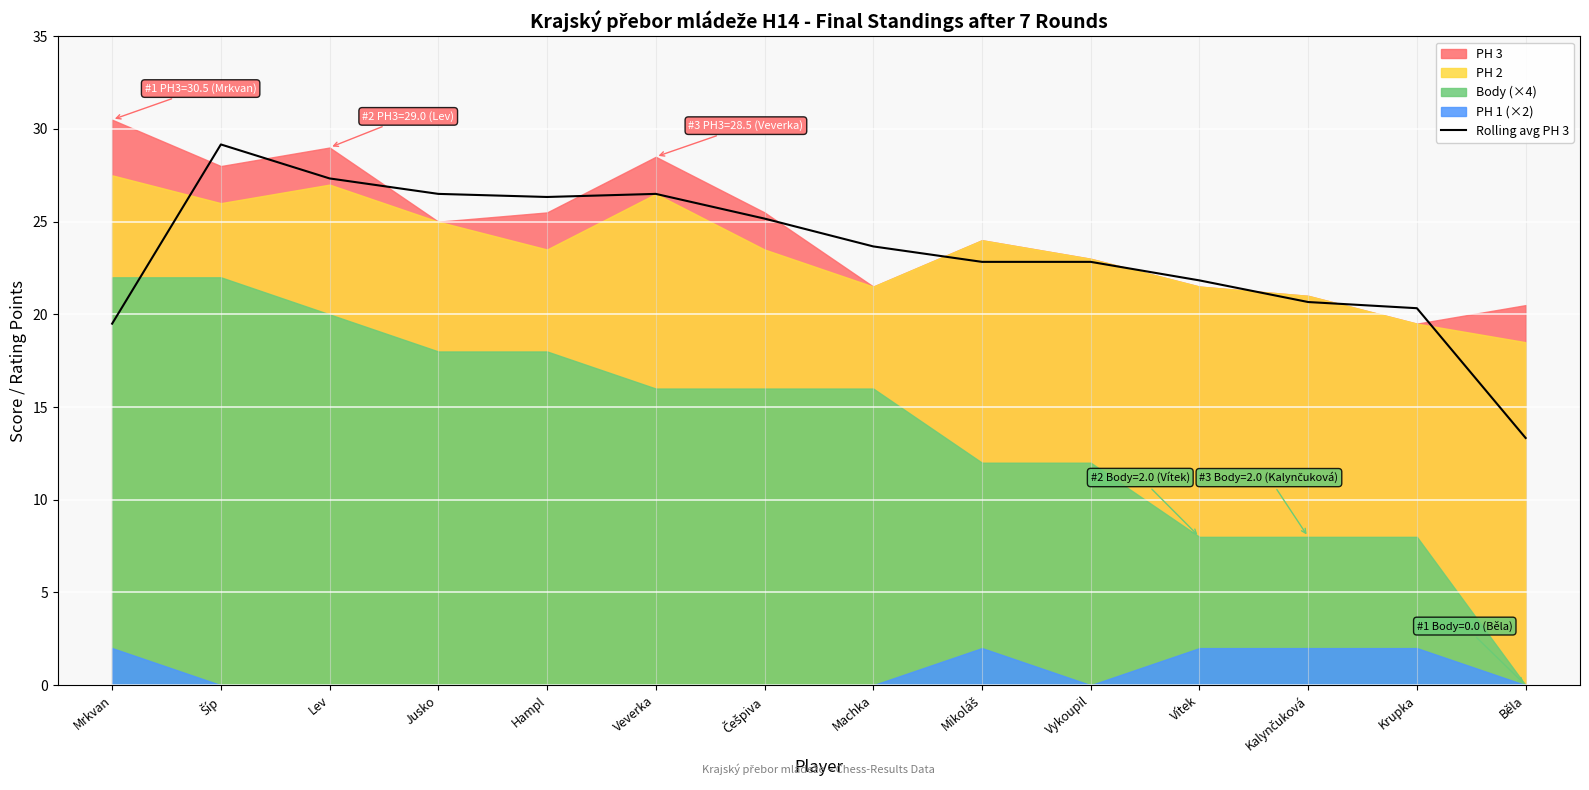

Reading left to right, transcribe all the data shown in this chart.

Mrkvan=19.5	Šíp=29.2	Lev=27.3	Jusko=26.5	Hampl=26.3	Veverka=26.5	Češpiva=25.2	Machka=23.7	Mikoláš=22.8	Vykoupil=22.8	Vítek=21.8	Kalynčuková=20.7	Krupka=20.3	Běla=13.3